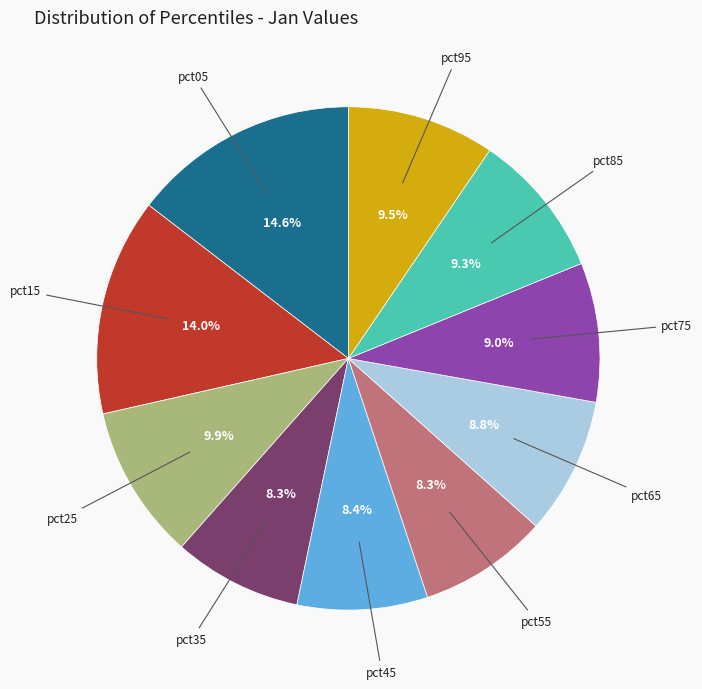

Is there any slice that represents more than half of the pie?

No